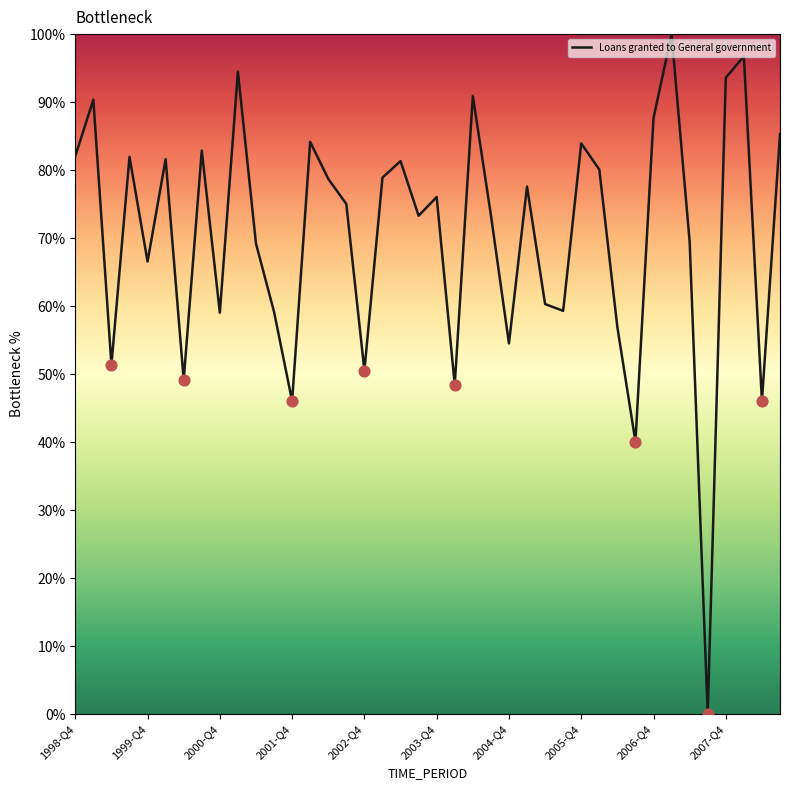

What is the difference between the maximum and minimum values?

100.0